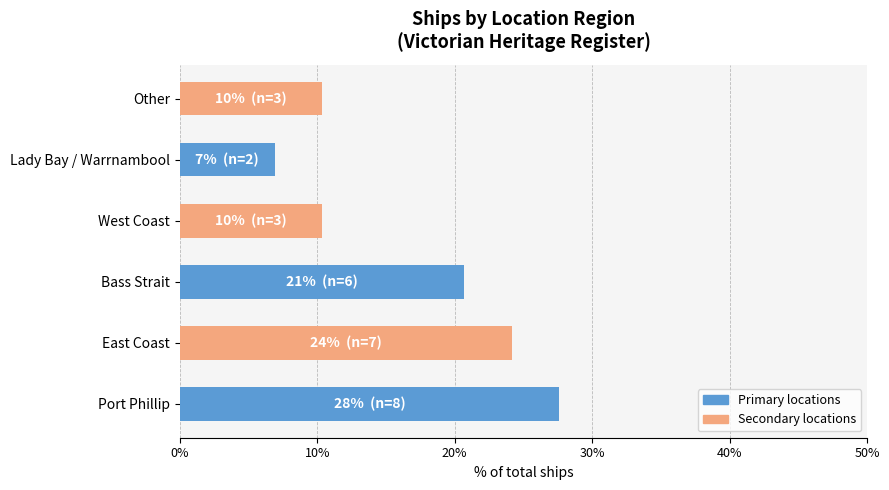

The chart shows a value of 10.3 at West Coast. True or false?

True